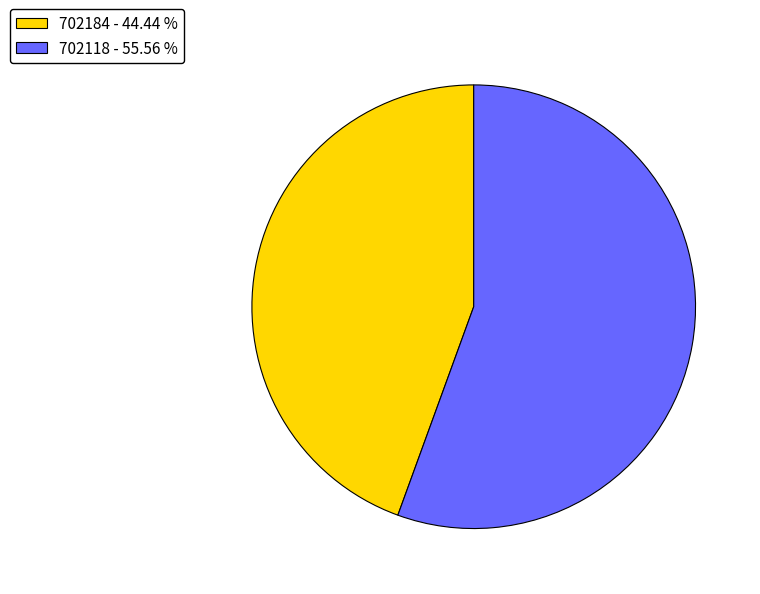

Rank the categories by value from highest to lowest.

702118, 702184